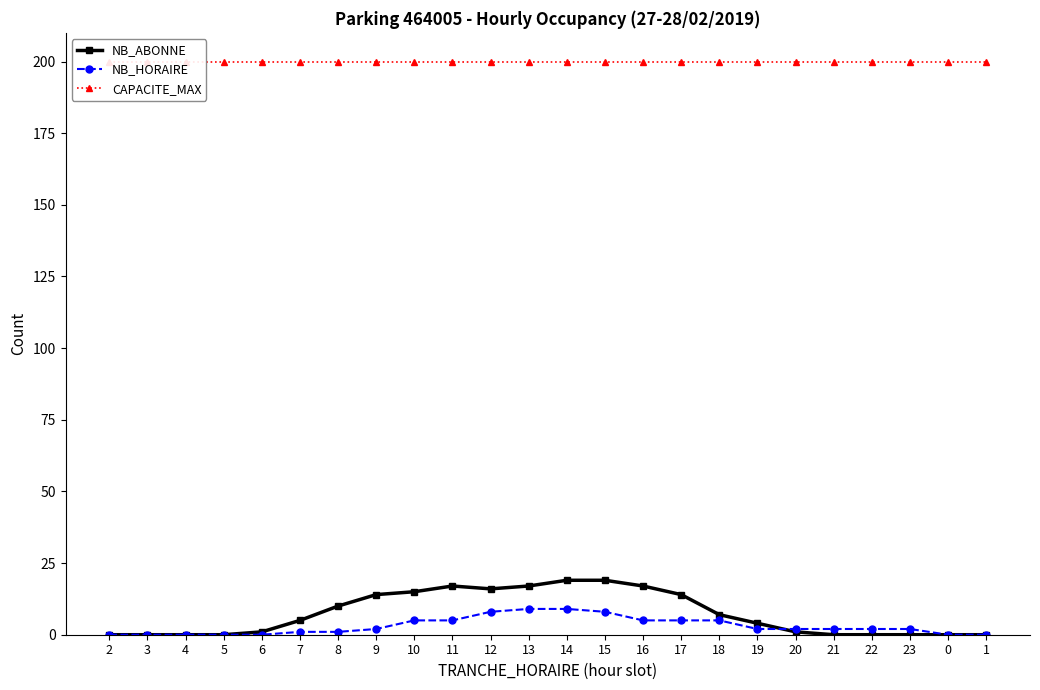

The value of NB_HORAIRE at 9 is 1. True or false?

False